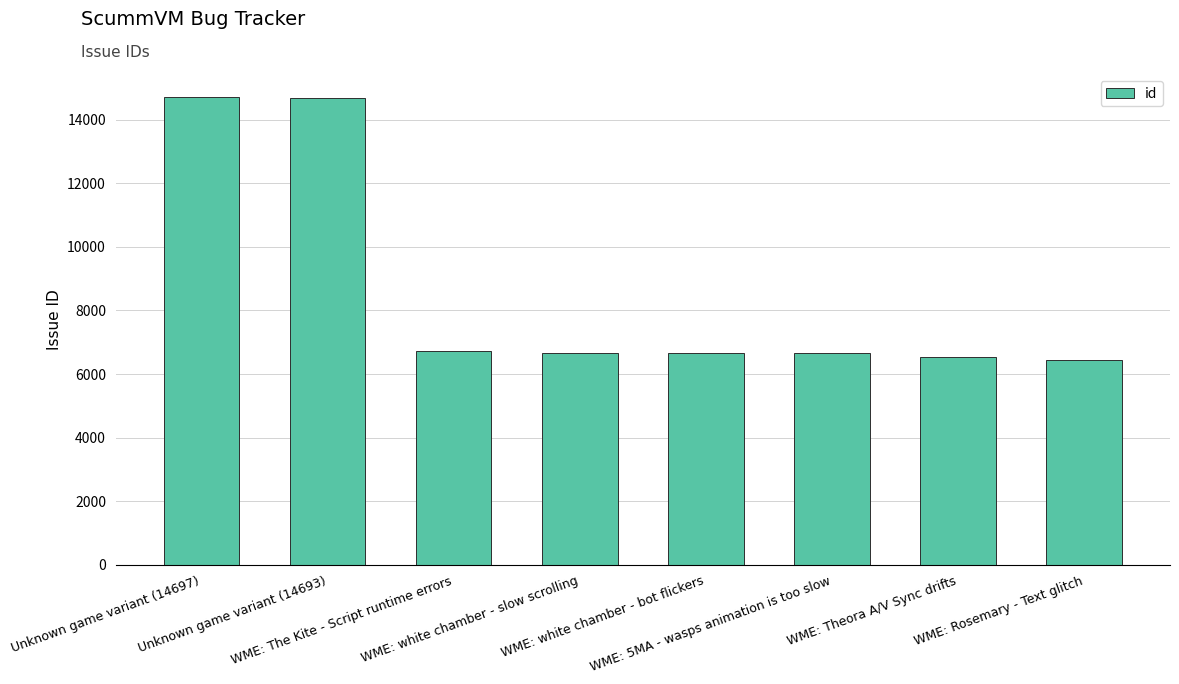

What is the value of the 4th bar from the left?

6653